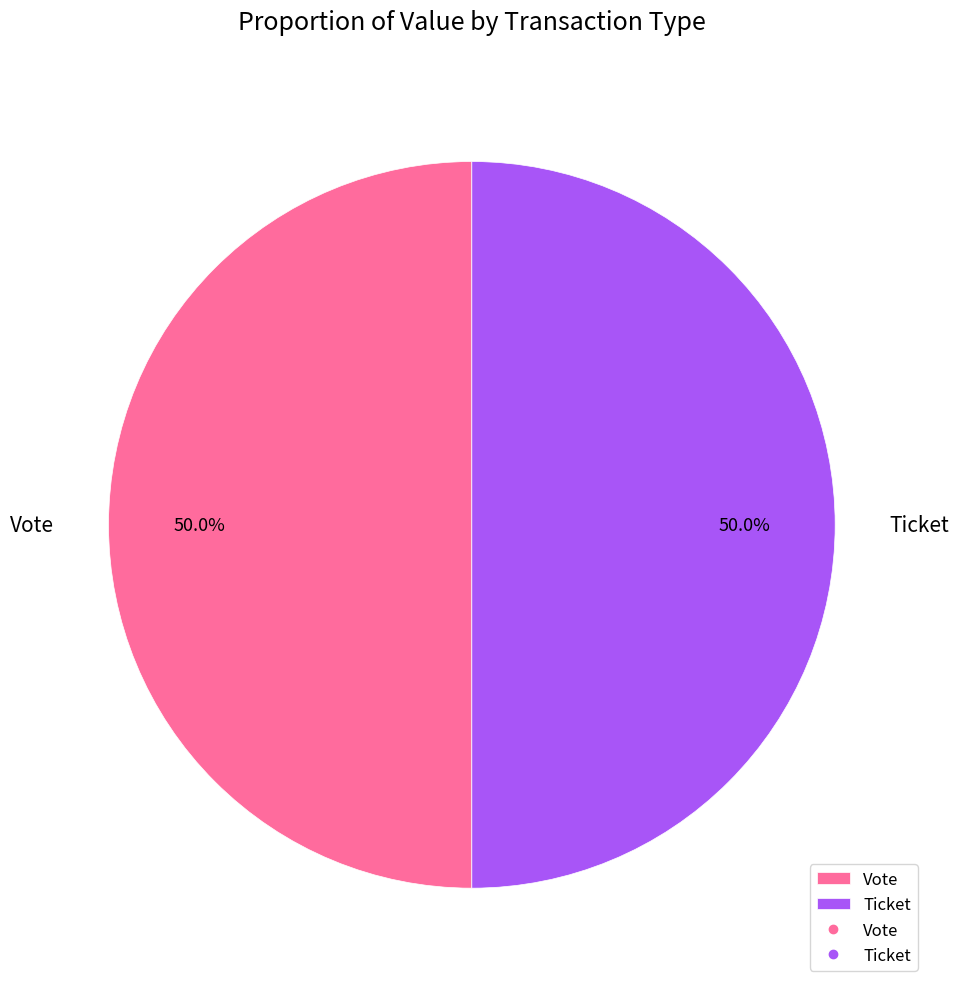

What is the ratio of the value at Ticket to the value at Vote?

1.0